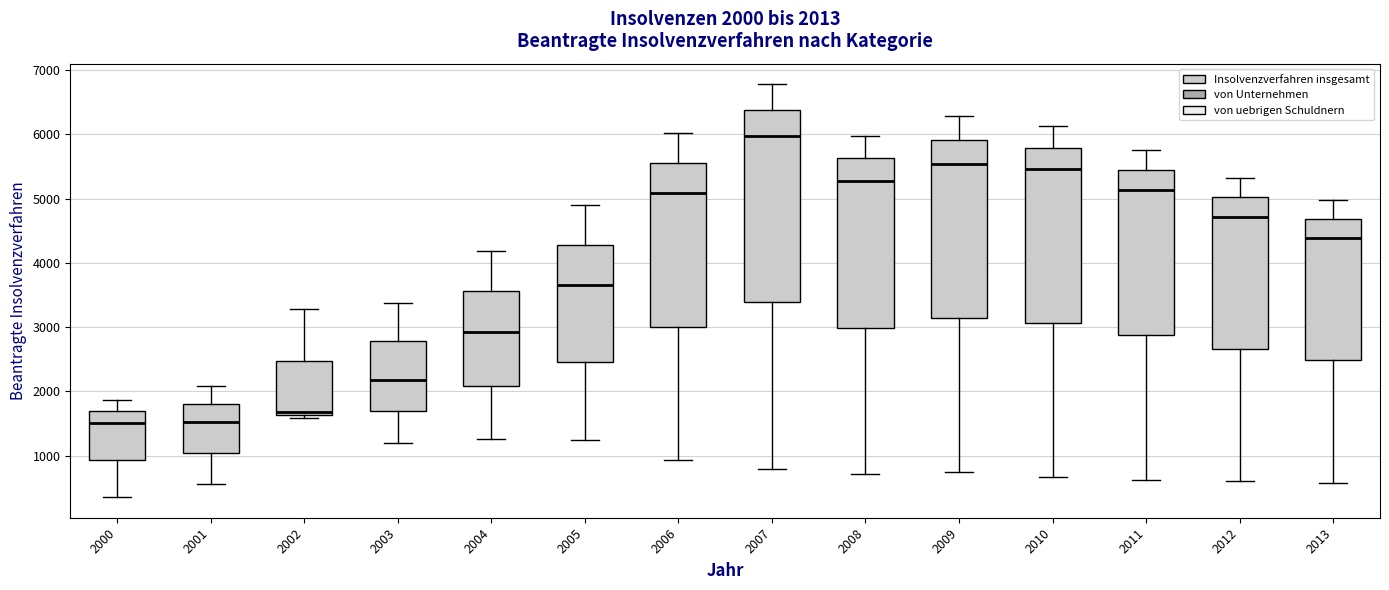

Comparing the boxes themselves (not the whiskers), which one is the tallest?

2007